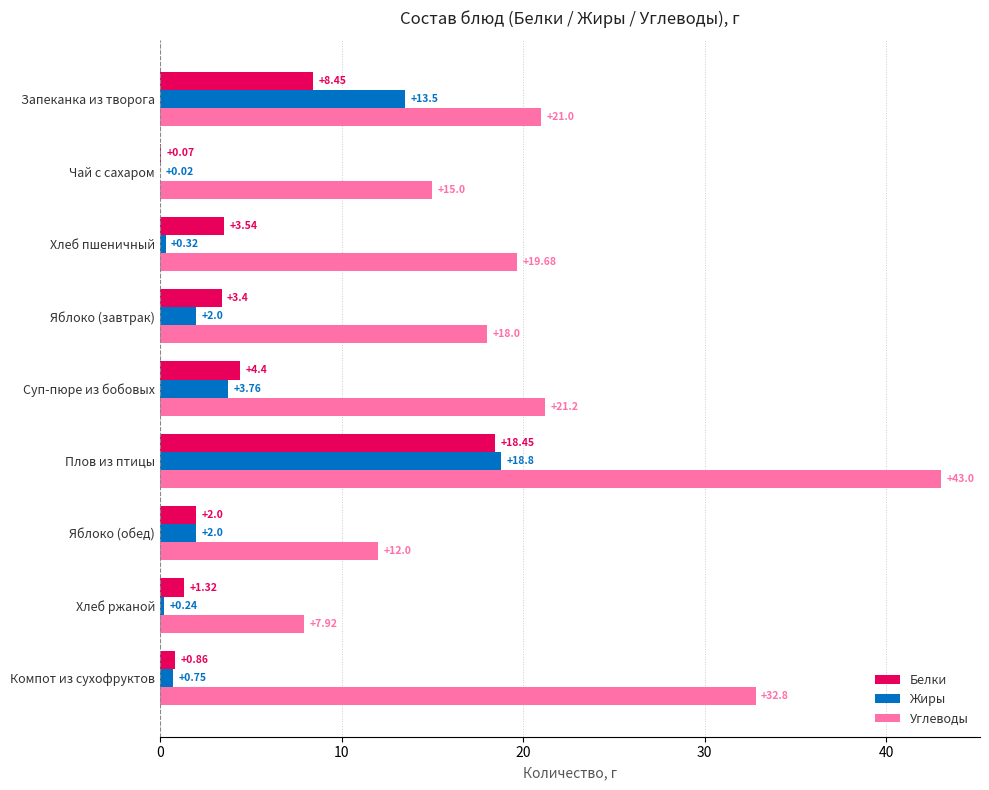

How many data points does each series have?

9